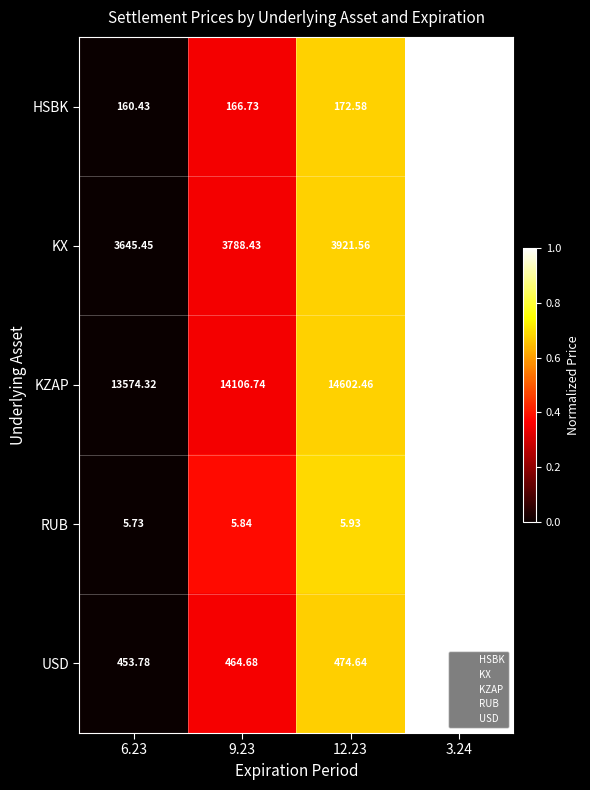

Rank the series by their maximum value, from lowest to highest.

RUB, HSBK, USD, KX, KZAP